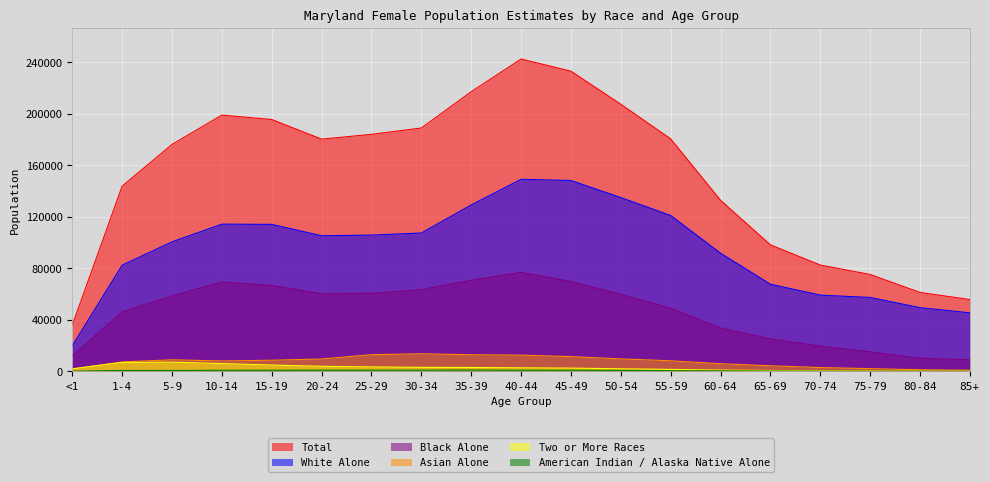

True or false: Total and White Alone intersect in this chart.

False